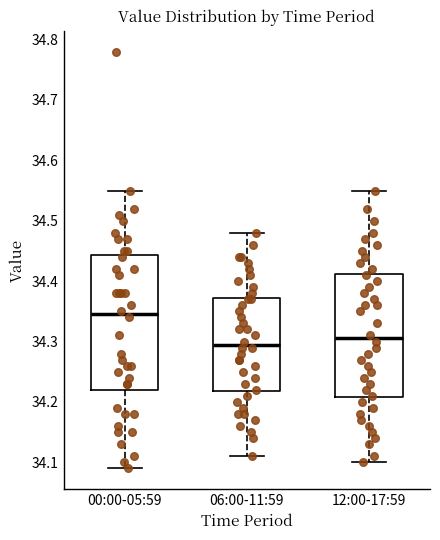

Which box is the tallest, from its lower edge to its upper edge?

00:00-05:59